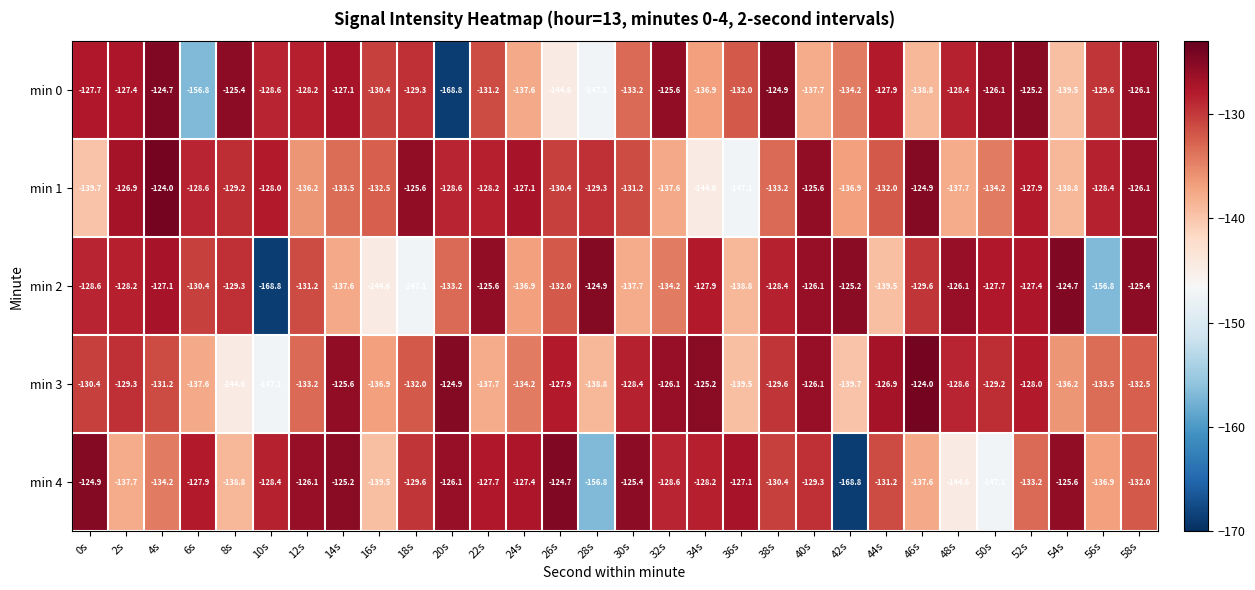

Count the number of categories in the chart.

30